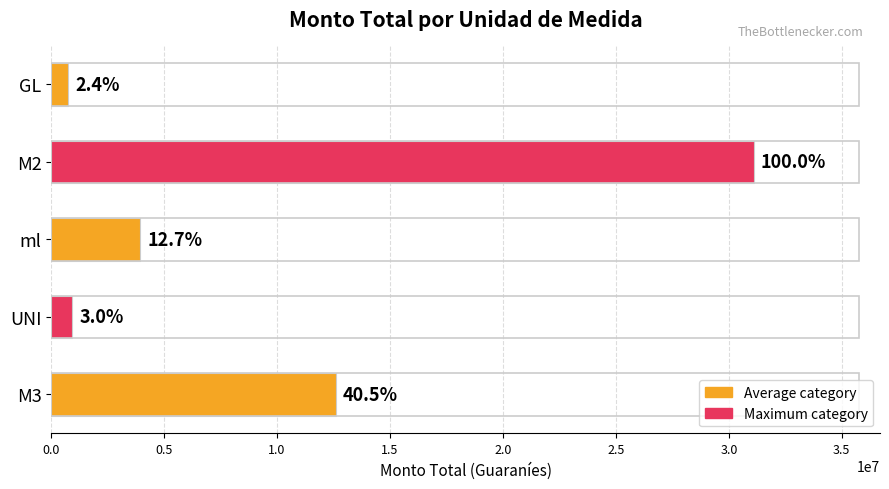

Does the chart contain any negative values?

No